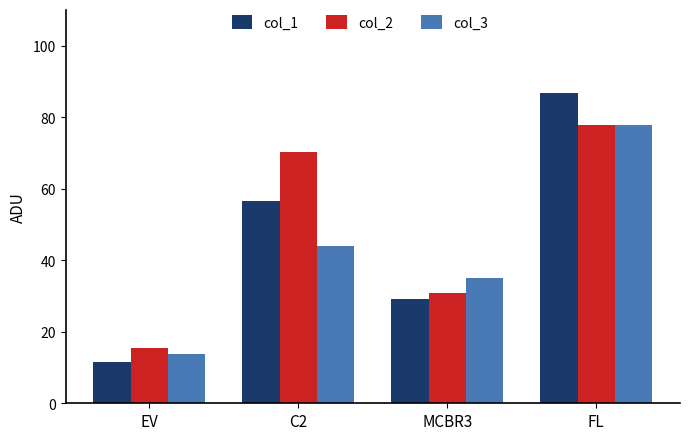

What is the label of the 4th bar from the left?

FL